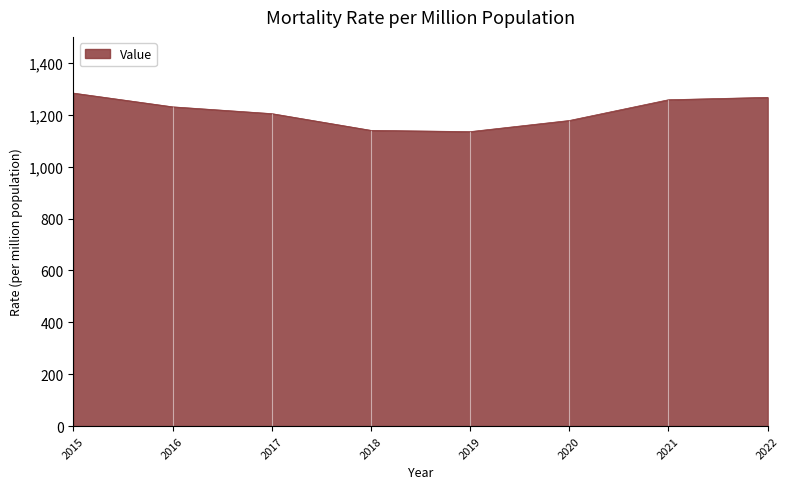

What is the sum of all values?

9695.5